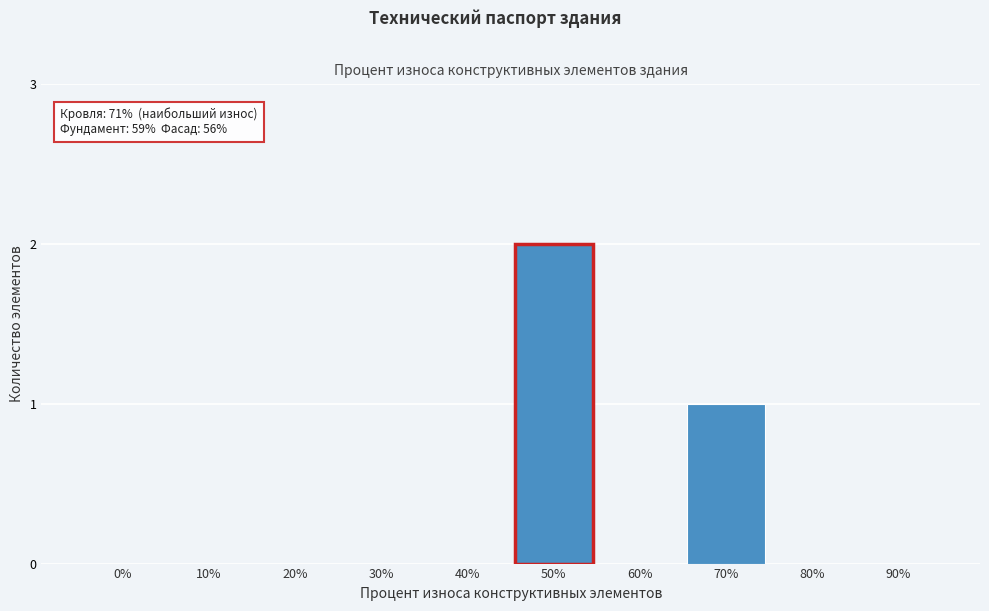

Reading right to left, transcribe all the data shown in this chart.

90%=0	80%=0	70%=1	60%=0	50%=2	40%=0	30%=0	20%=0	10%=0	0%=0